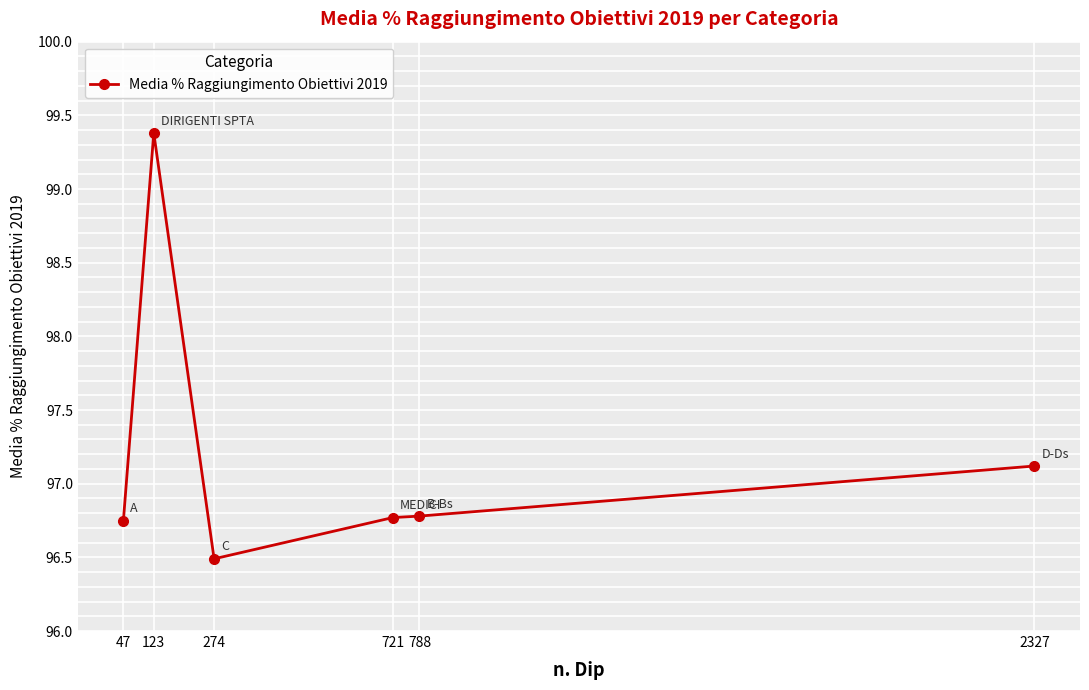

What is the difference between the second highest and second lowest values?

0.4